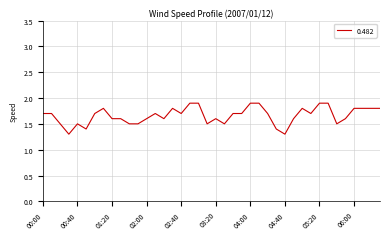

What is the difference between the maximum and minimum values?

0.6